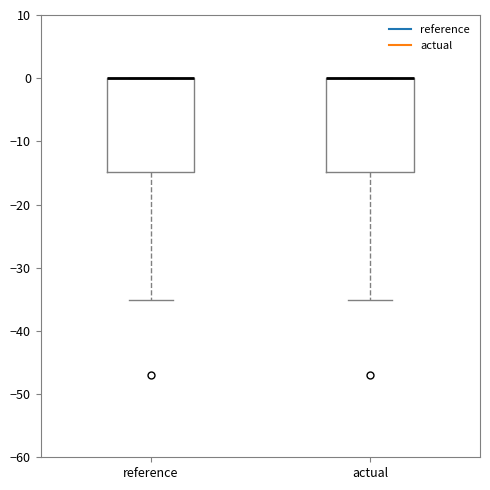

Reading left to right, read every box against the y-axis: the position of its median line, the range the box covers, and the ends of its whiskers. The values are not printed on the chart, so give them approximately, as read against the axis.

reference: median 0 (drawn on the box's upper edge), box -15 to 0, whiskers -35 to 0
actual: median 0 (drawn on the box's upper edge), box -15 to 0, whiskers -35 to 0